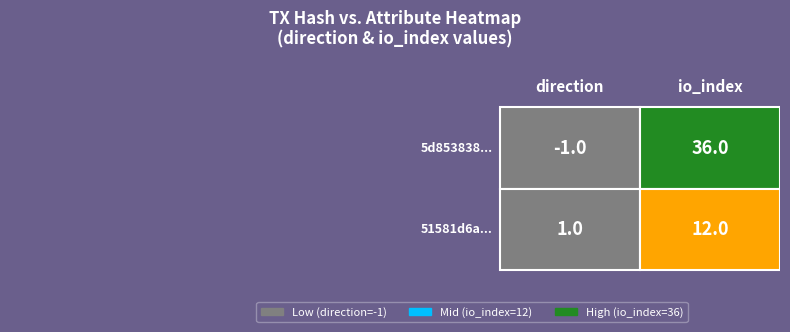

The 51581d6a... series shows 1 at 0. True or false?

True